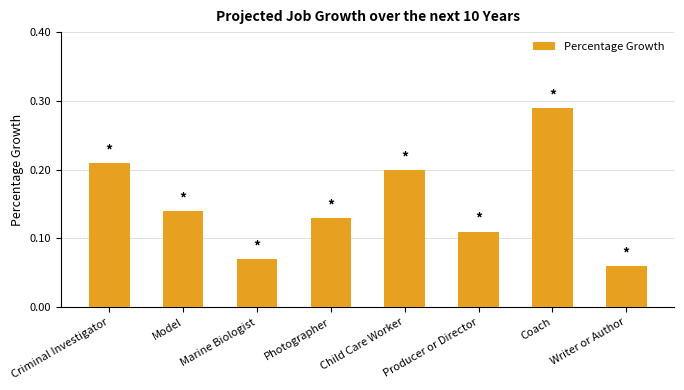

Count the number of data series in this chart.

1